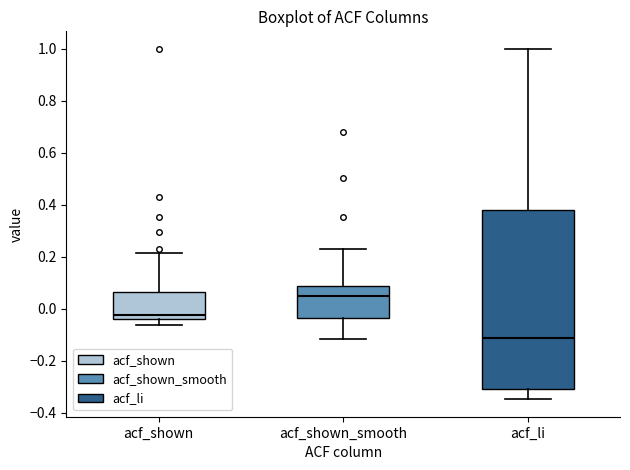

Comparing the boxes themselves (not the whiskers), which one is the tallest?

acf_li